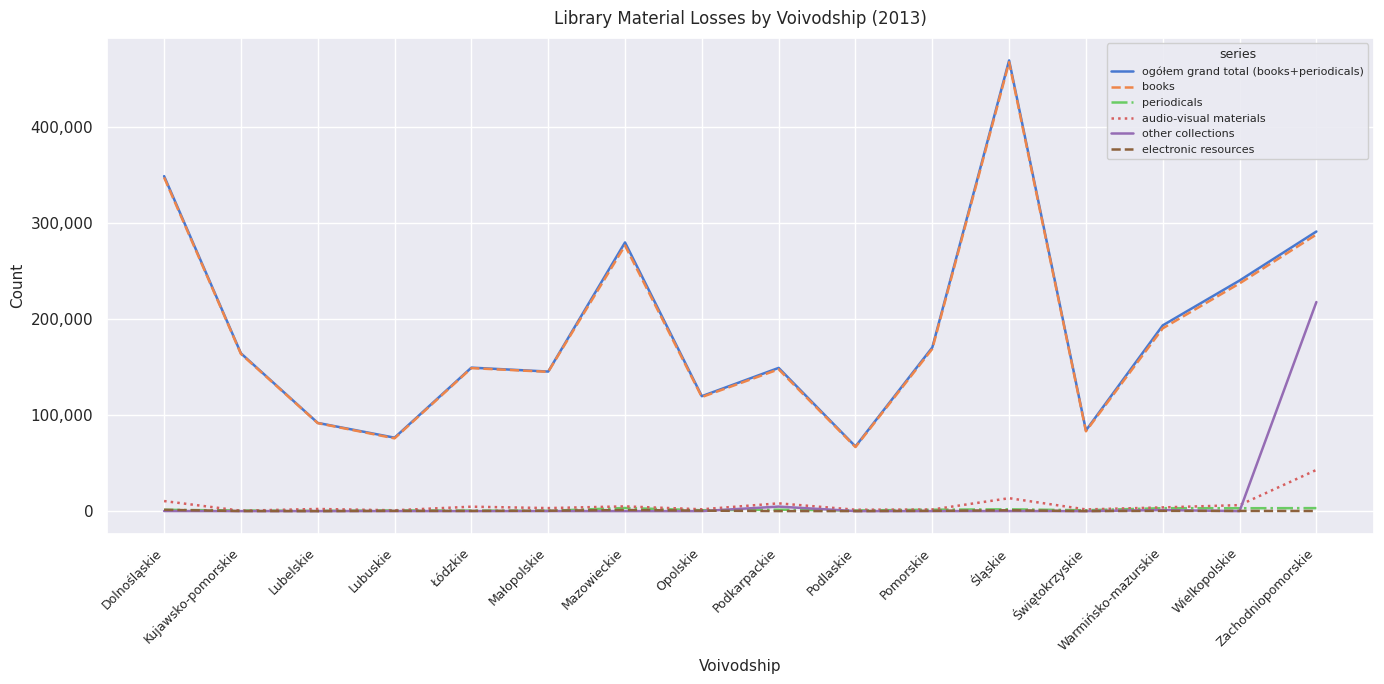

What position from the left is Świętokrzyskie?

13